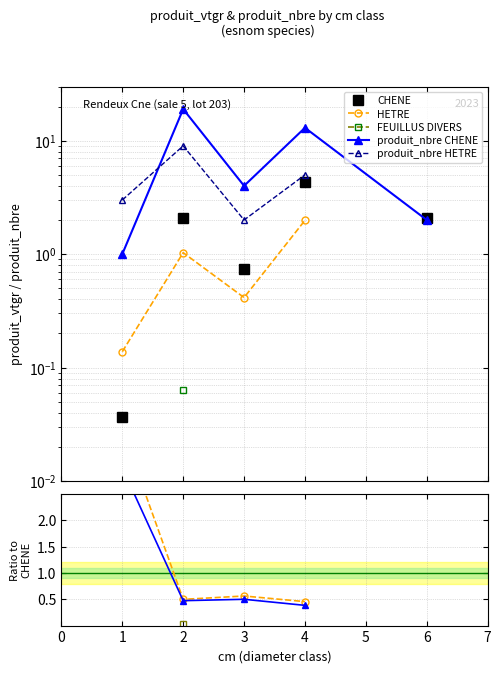

What is the value of the CHENE point at the 3rd from the left?

0.7